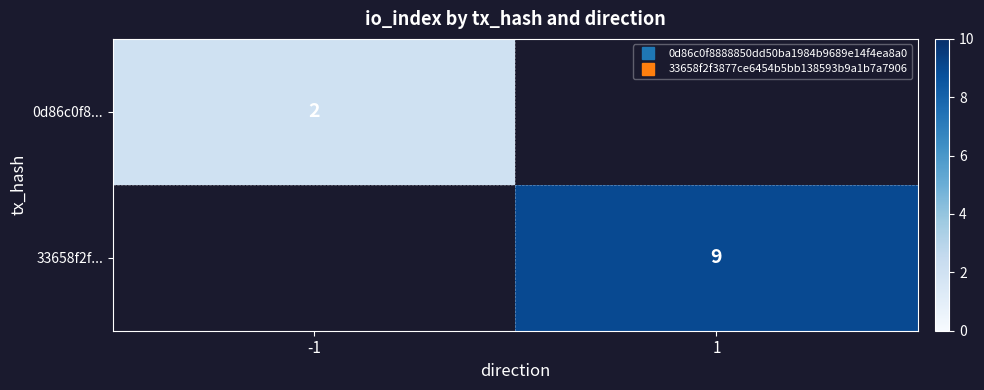

Is it true that 0d86c0f8... equals 1.1 at -1?

False